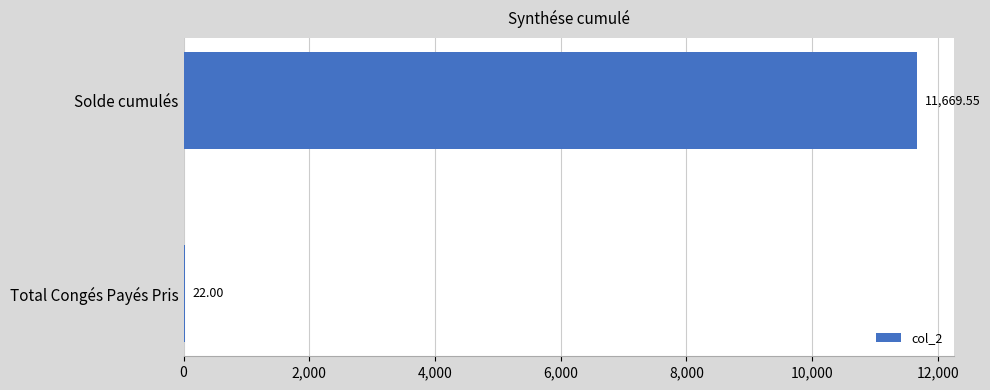

What is the sum of all values?

11691.5